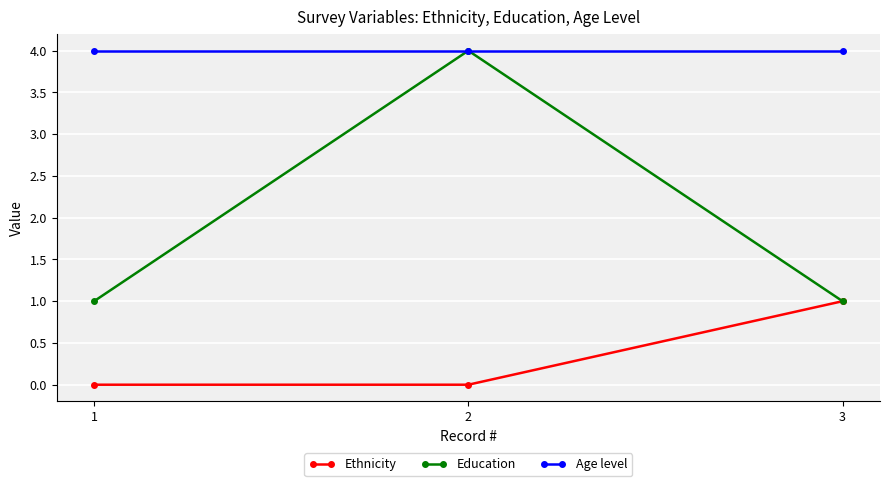

What is the total value across all series at 3?

6